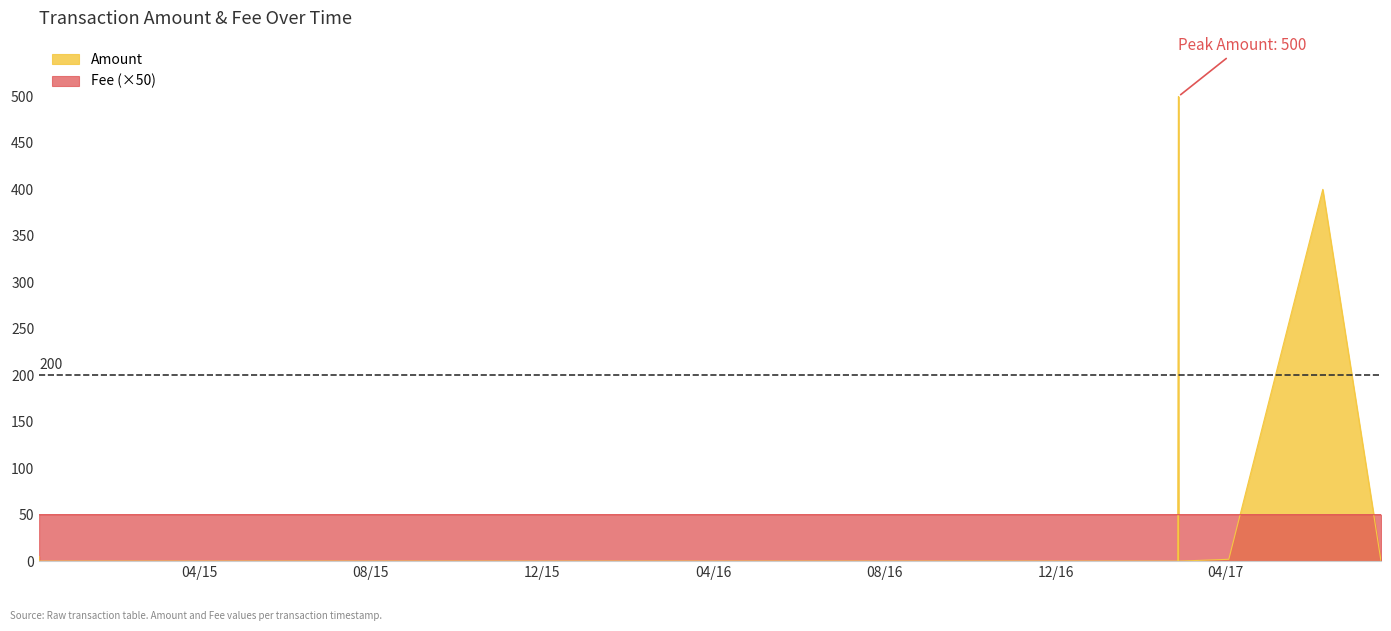

Count the number of categories in the chart.

12